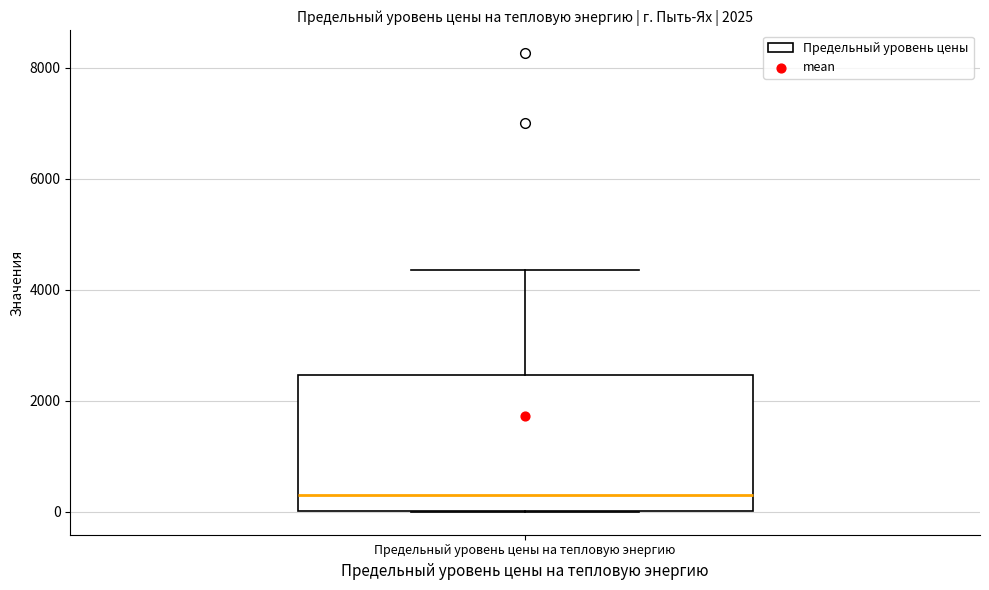

Transcribe this box plot: give where the median line is, the range the box spans, and where the two whiskers end, as read against the y-axis. The values are not printed on the chart, so give them approximately, as read against the axis.

median 200, box 0 to 2400, whiskers 0 to 4400